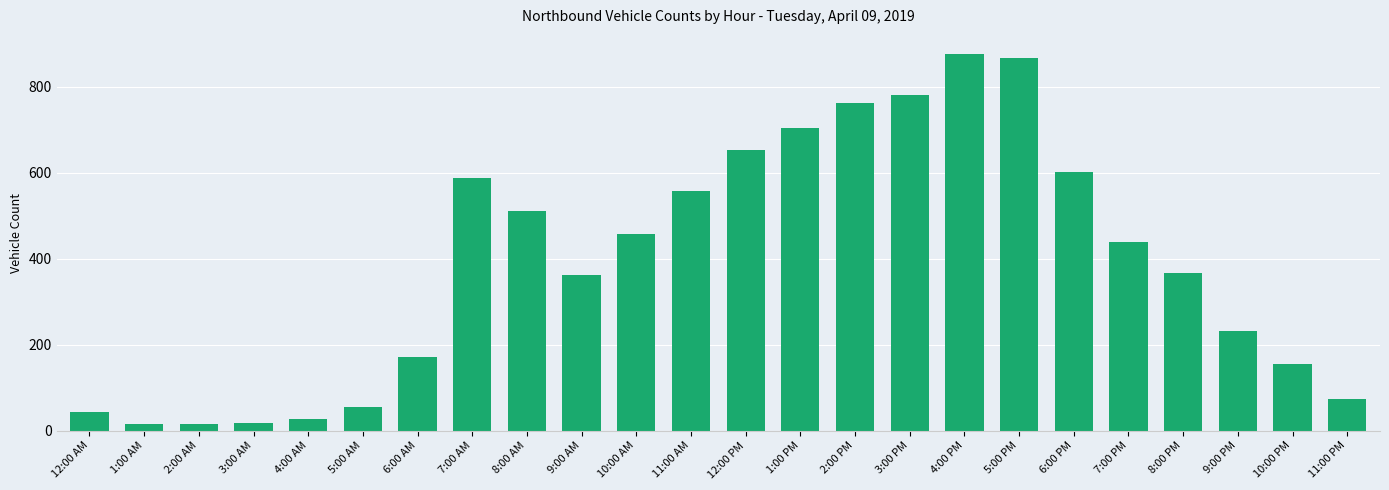

What is the change in value from 2:00 AM to 4:00 AM?

+11